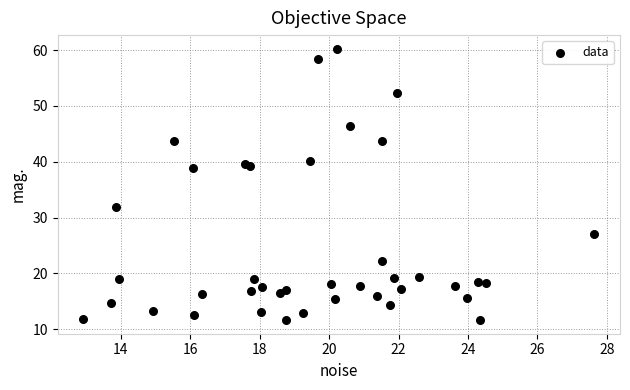

What Y value in the scatter plot is closest to 35?

31.8